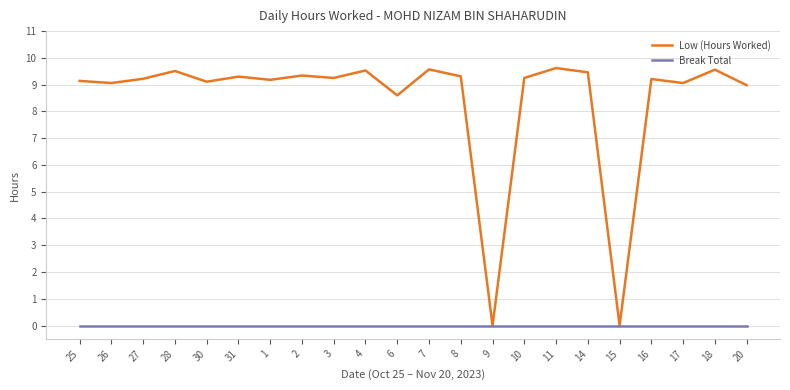

What is the total value across all series at 16?

9.2